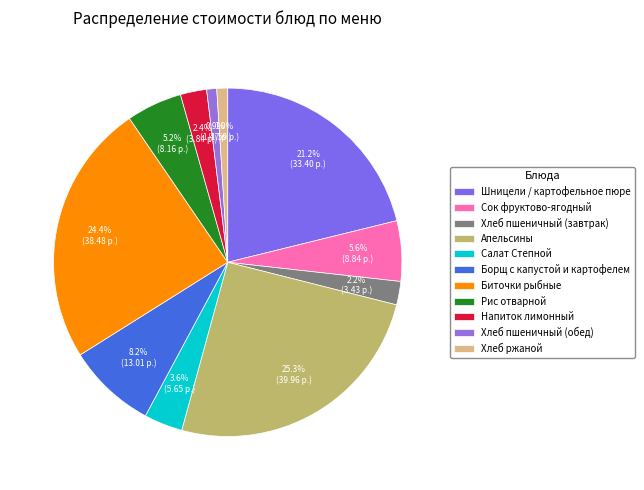

To the nearest percent, what is the difference between the Напиток лимонный and Шницели / картофельное пюре slice percentages?

19%